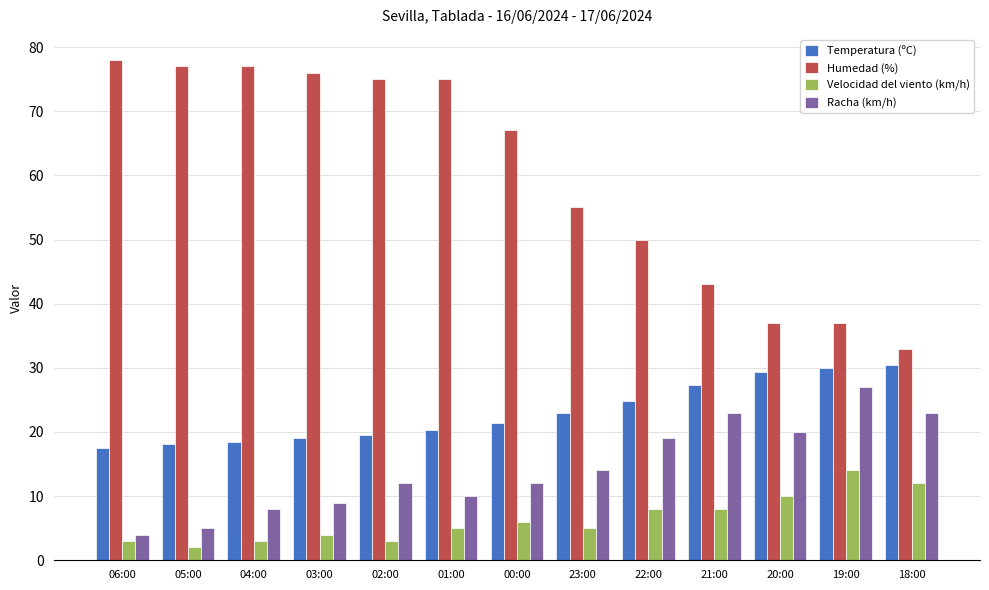

At 20:00, list the series in order from largest to smallest.

Humedad (%), Temperatura (ºC), Racha (km/h), Velocidad del viento (km/h)